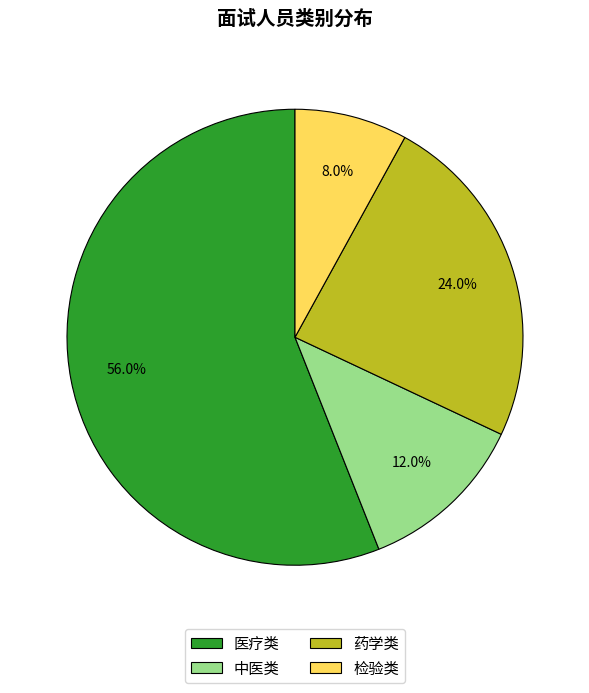

Which category has the biggest portion of the pie?

医疗类